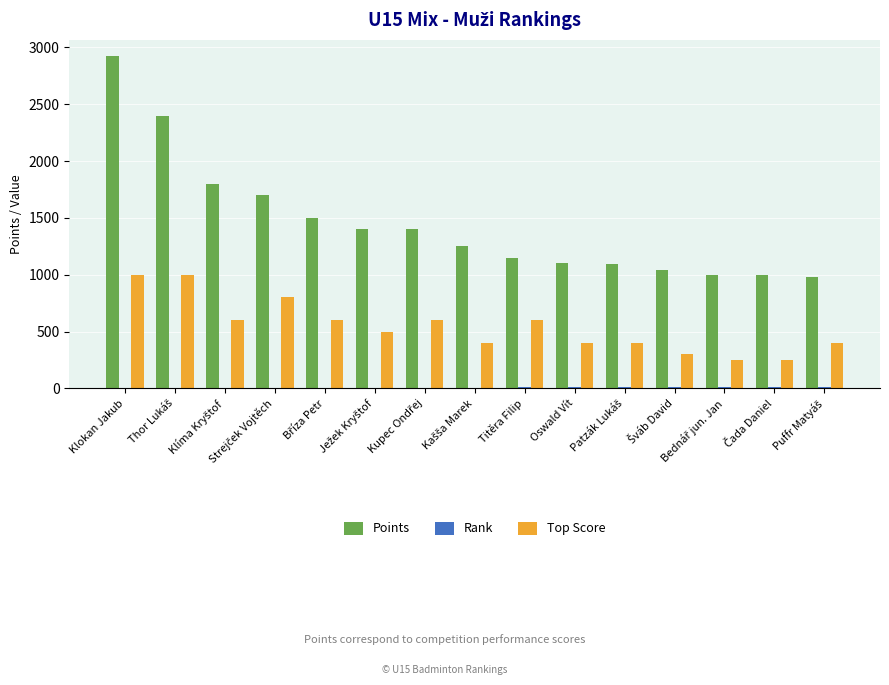

What is the maximum value for Top Score?

1000